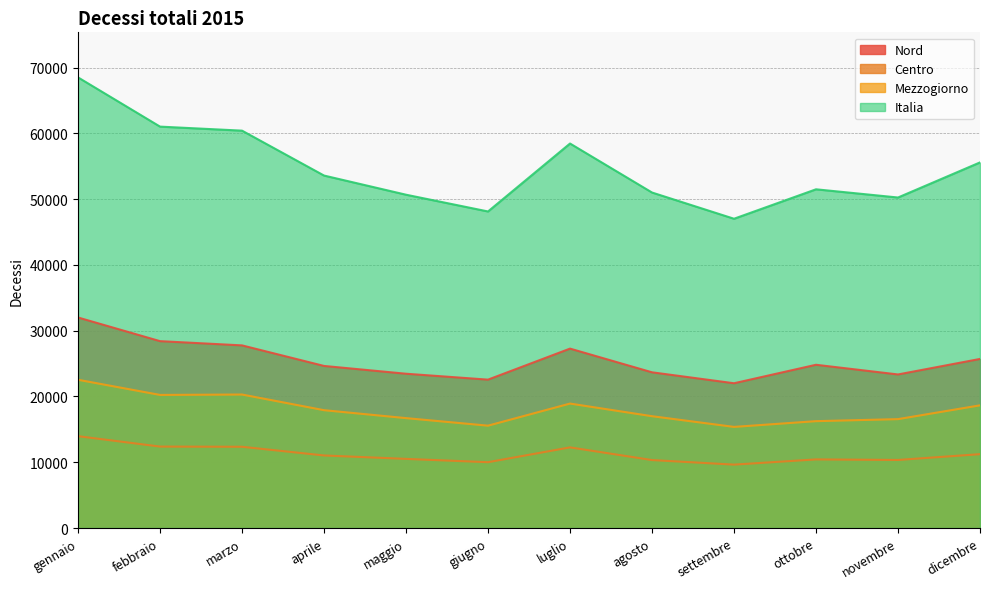

How many lines are shown in the chart?

4